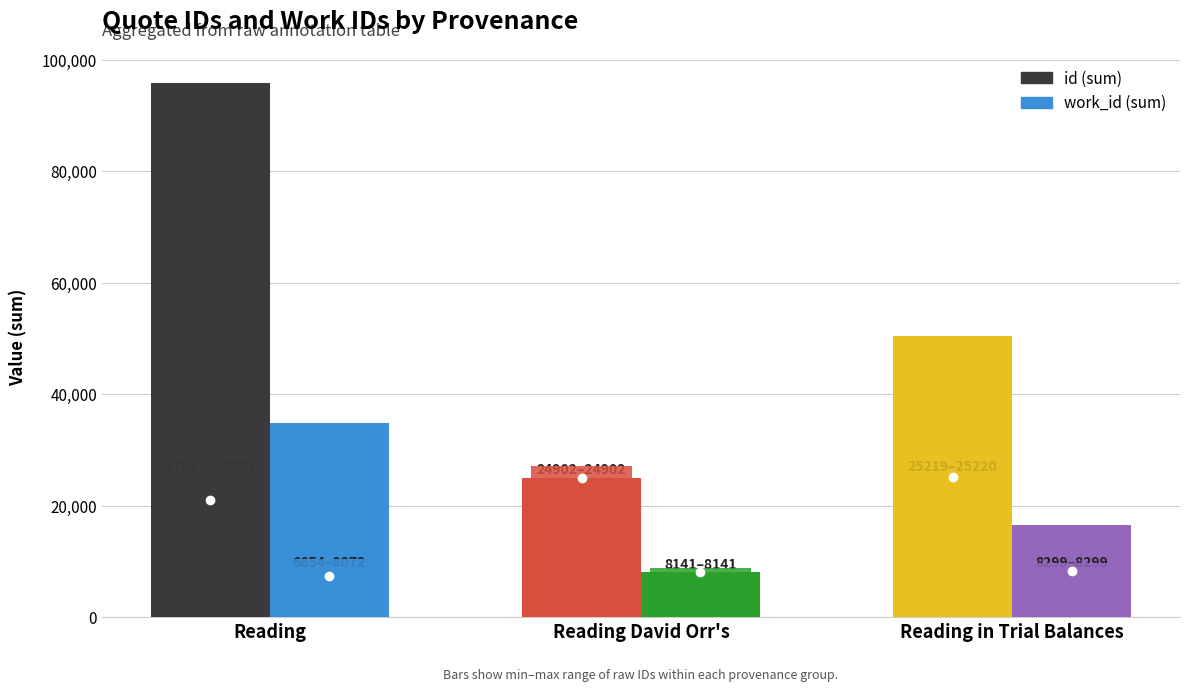

How many values in the work_id (sum) series are below 16598?

1